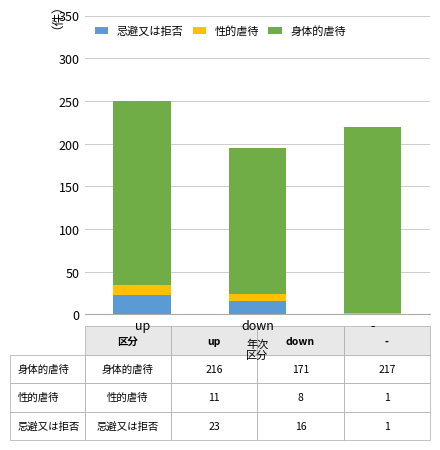

What is the total value across all series at up?

250